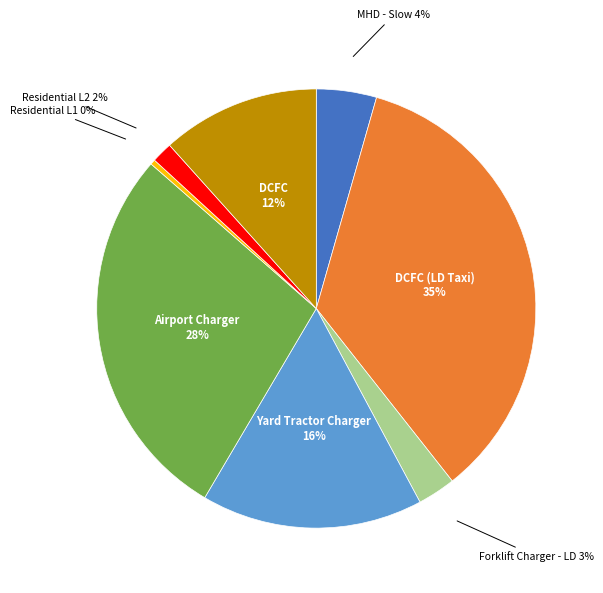

To the nearest percent, what is the average slice percentage?

12%